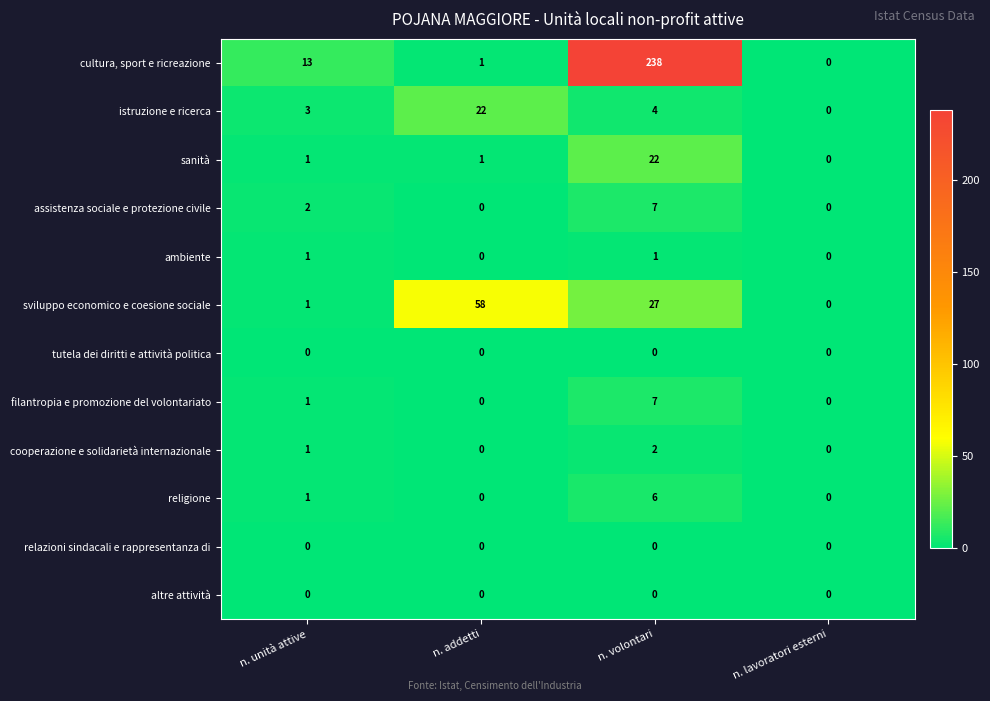

The sanità series shows 14 at n. lavoratori esterni. True or false?

False